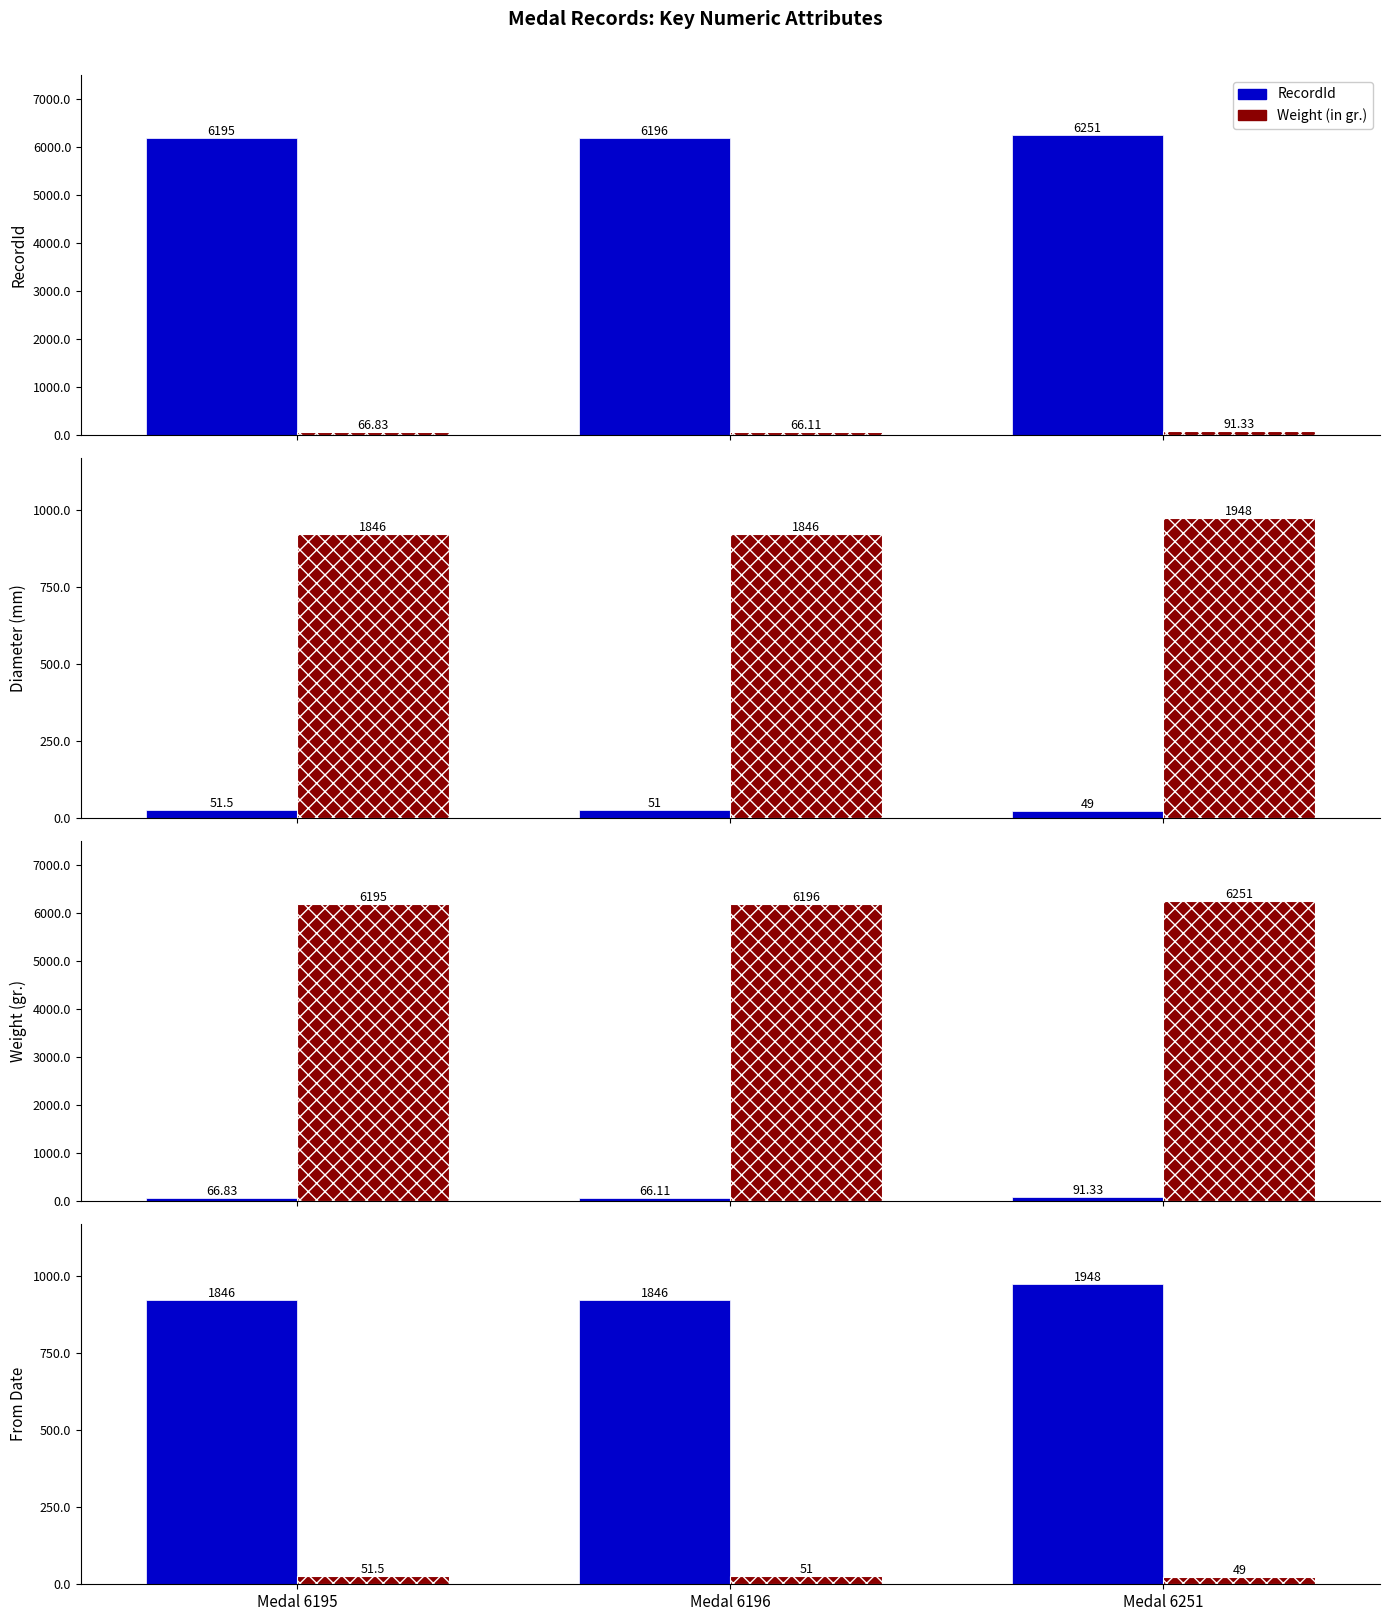

List the labels in order of From Date value, smallest first.

Medal 6195, Medal 6196, Medal 6251